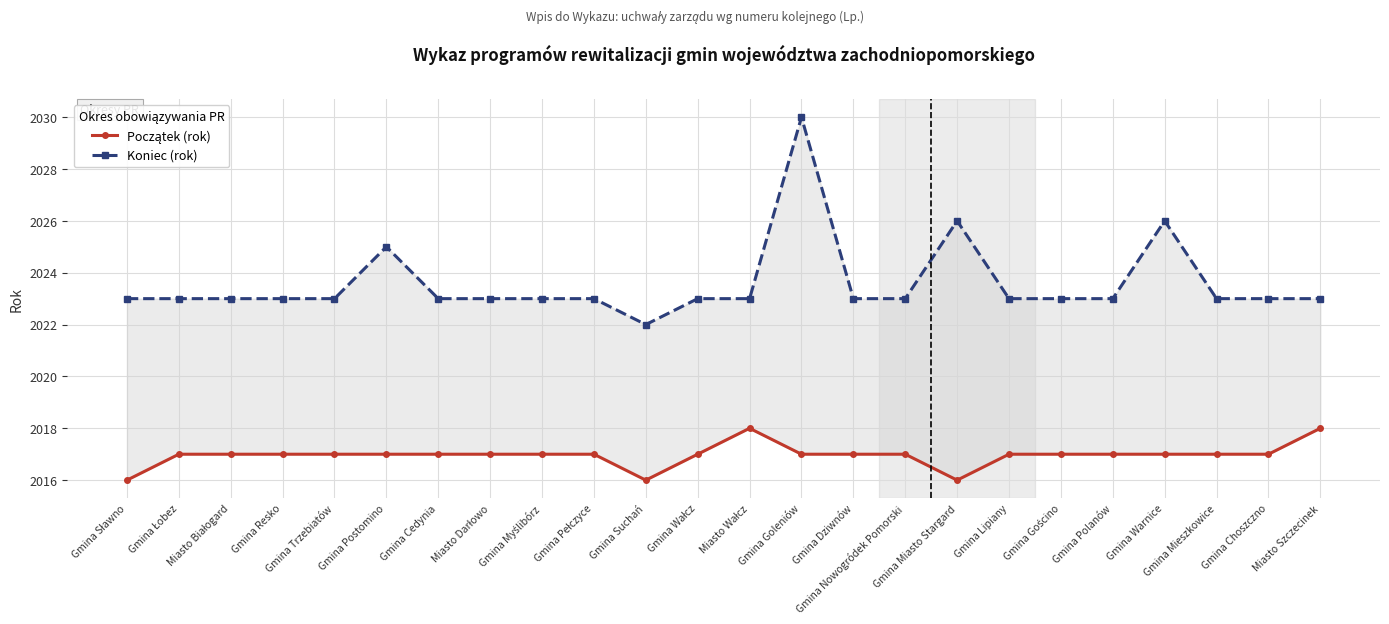

True or false: Początek (rok) and Koniec (rok) intersect in this chart.

False